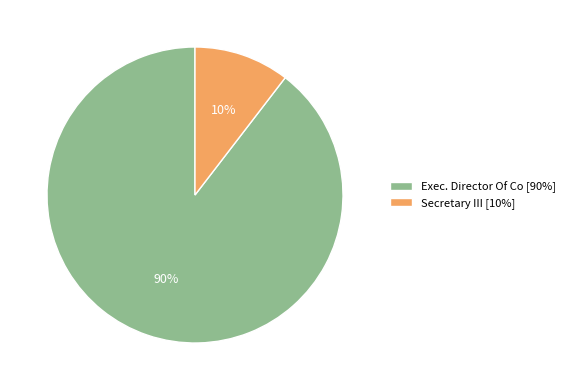

The Secretary III slice represents 10% of the pie. True or false?

True